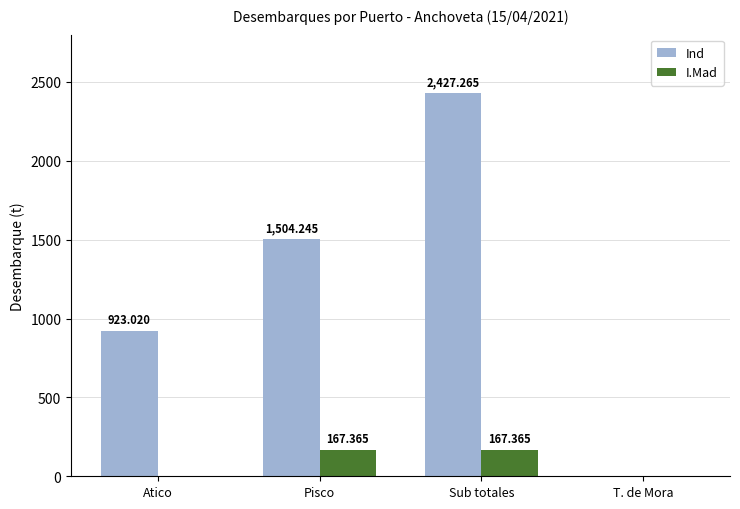

True or false: I.Mad has a value of 167.4 at Sub totales.

True